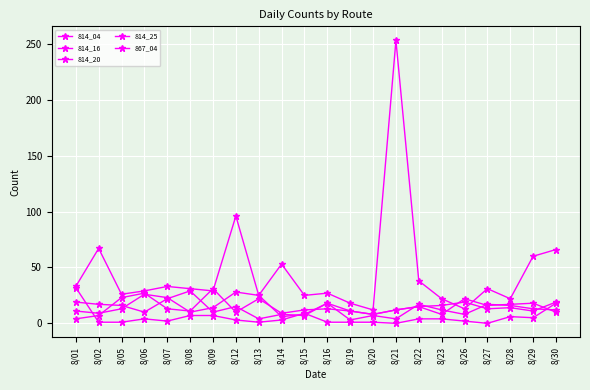

How many lines are shown in the chart?

5